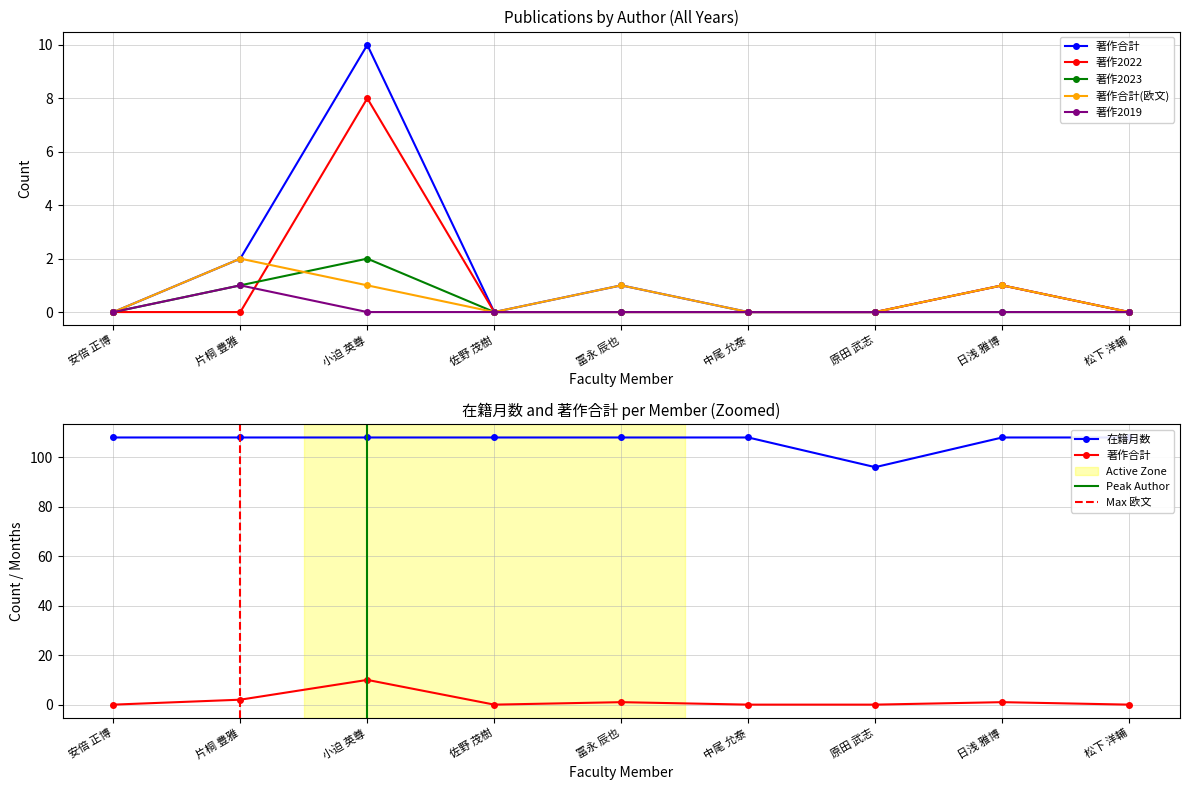

Rank the categories by 著作2023 value from highest to lowest.

小迫 英尊, 片桐 豊雅, 安倍 正博, 佐野 茂樹, 冨永 辰也, 中尾 允泰, 原田 武志, 日浅 雅博, 松下 洋輔